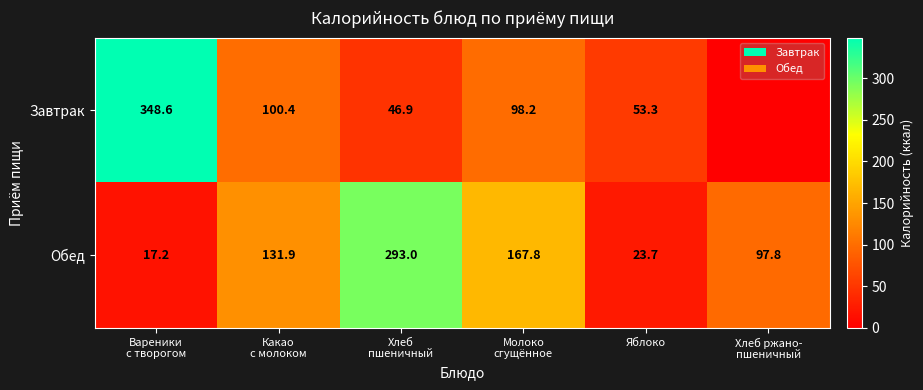

Which category has the highest value across all series?

Вареники
с творогом